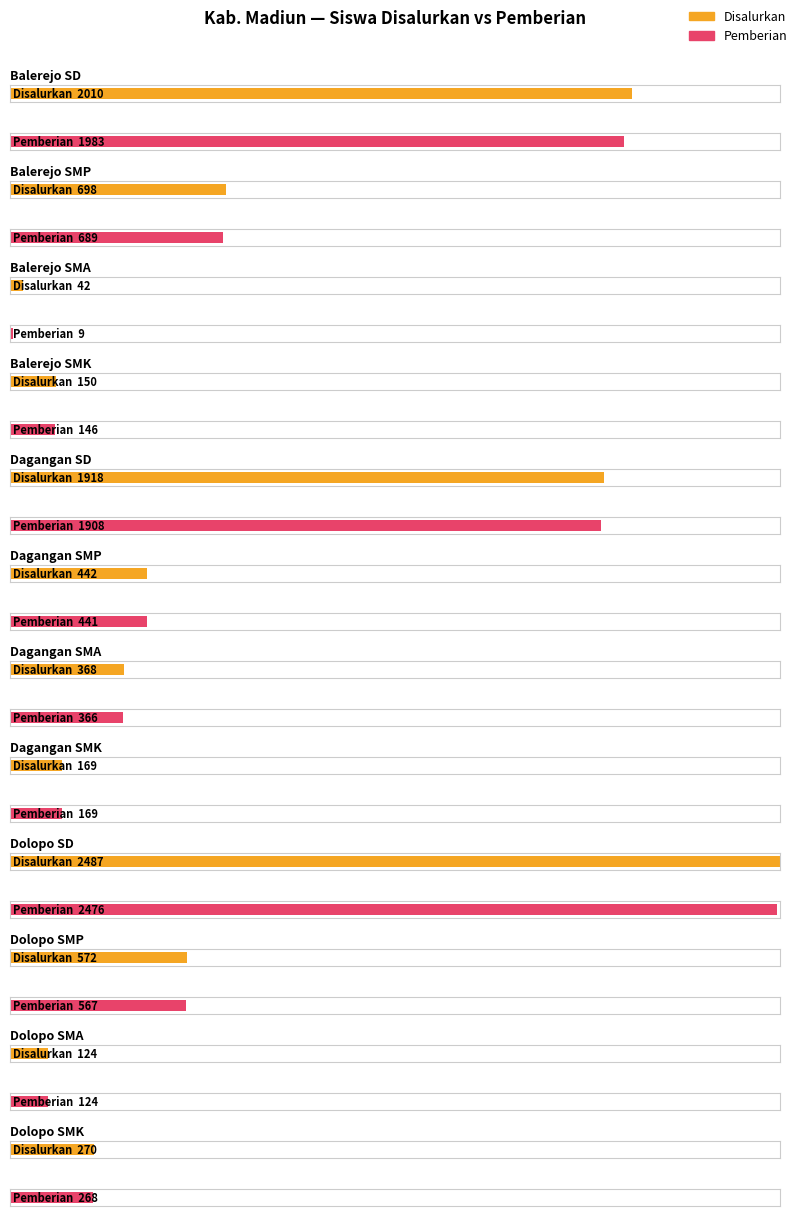

Which series has the largest range (max minus min)?

Pemberian